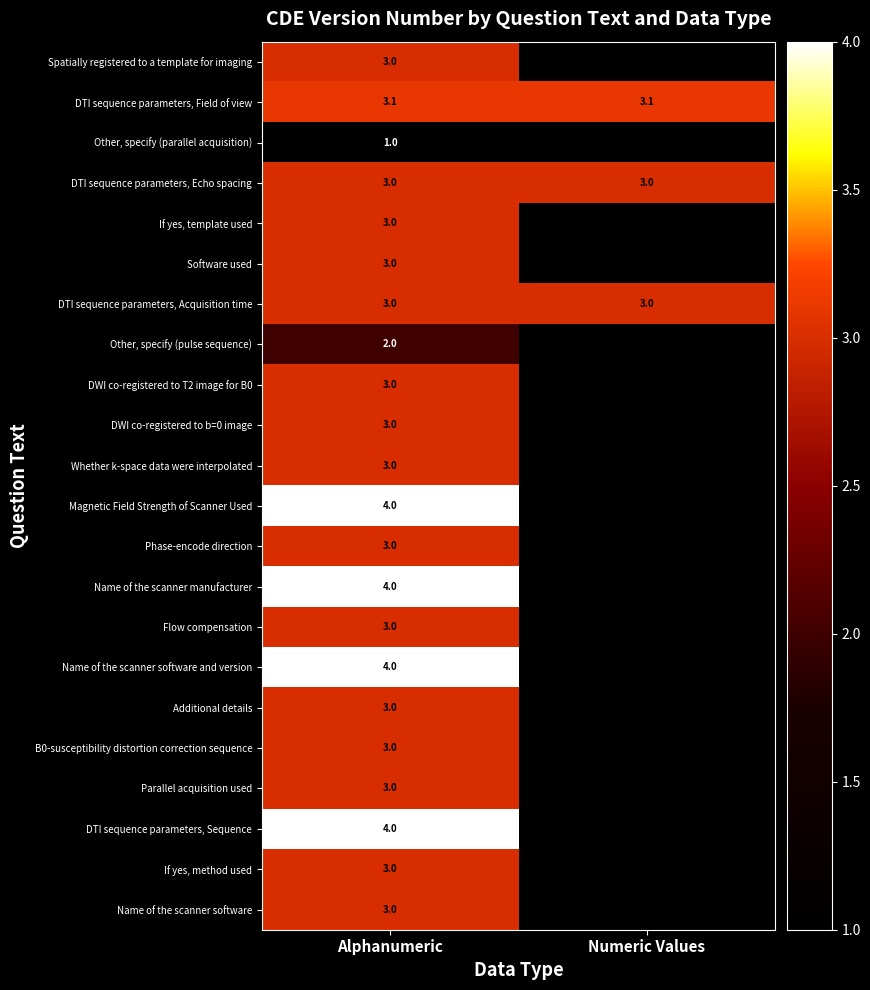

At which category is the sum across all series the highest?

Alphanumeric